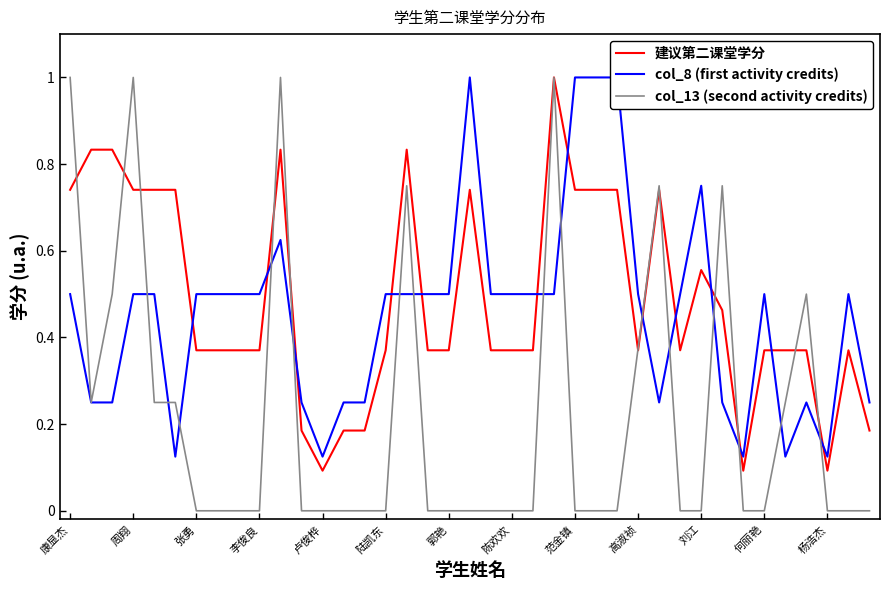

How many intersections are there between col_8 (first activity credits) and col_13 (second activity credits)?

15